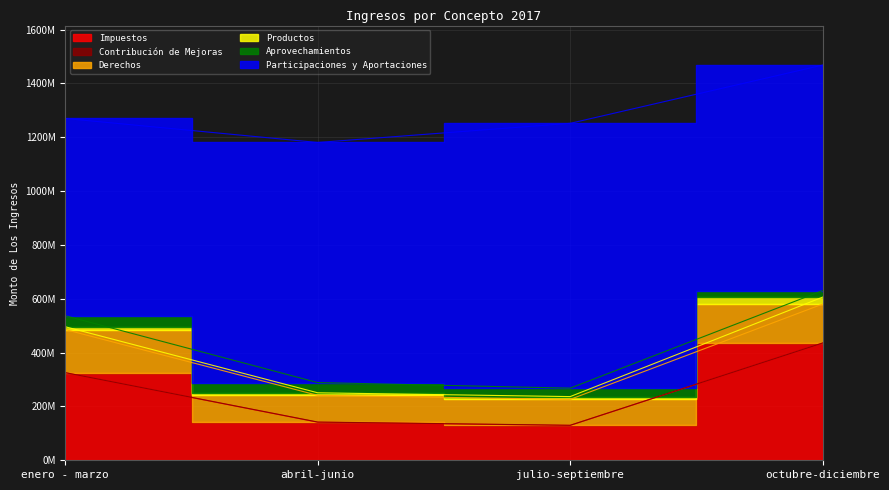

True or false: Participaciones y Aportaciones and Aprovechamientos intersect in this chart.

False